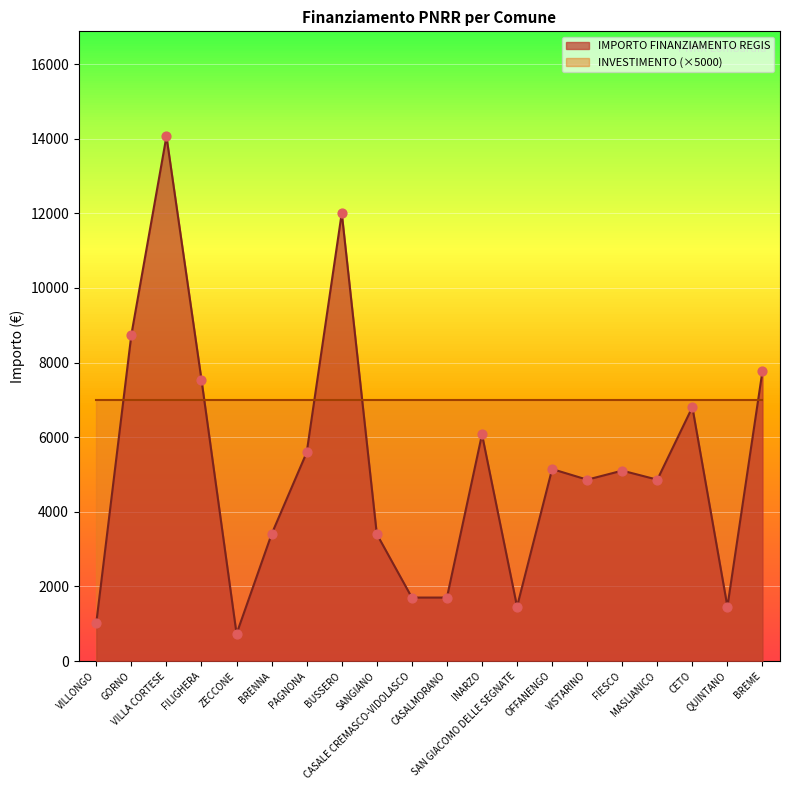

Between ZECCONE and BUSSERO, which is larger?

BUSSERO